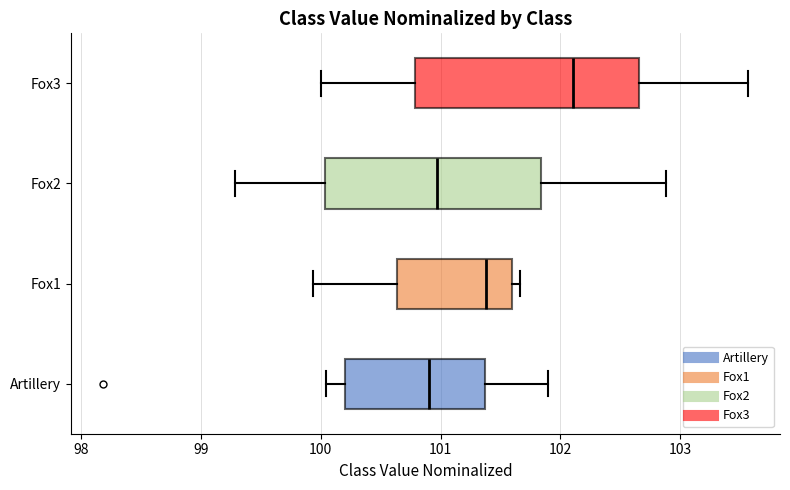

Which box has the furthest to the right median line?

Fox3